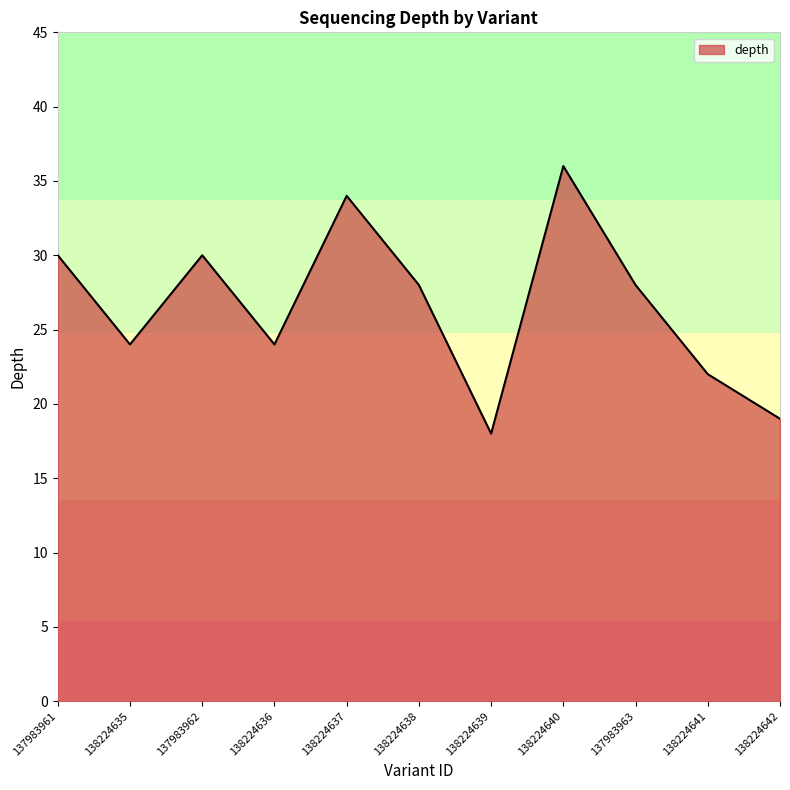

The value at 138224640 is 36. True or false?

True